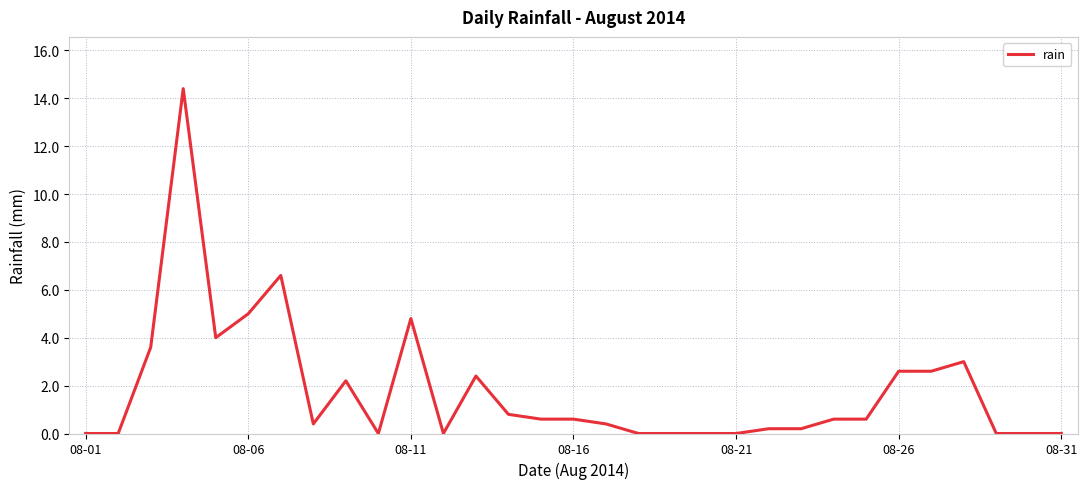

What is the difference between the maximum and minimum values?

14.4